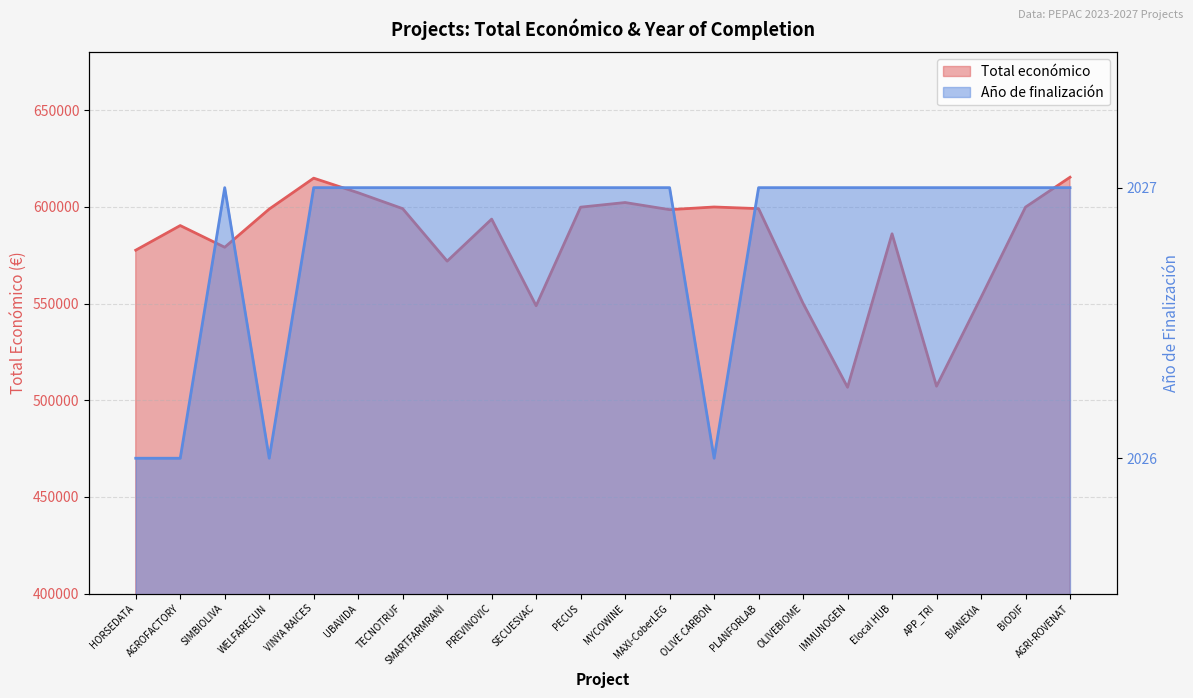

What is the value of the Total económico point at the 10th from the left?

548889.0